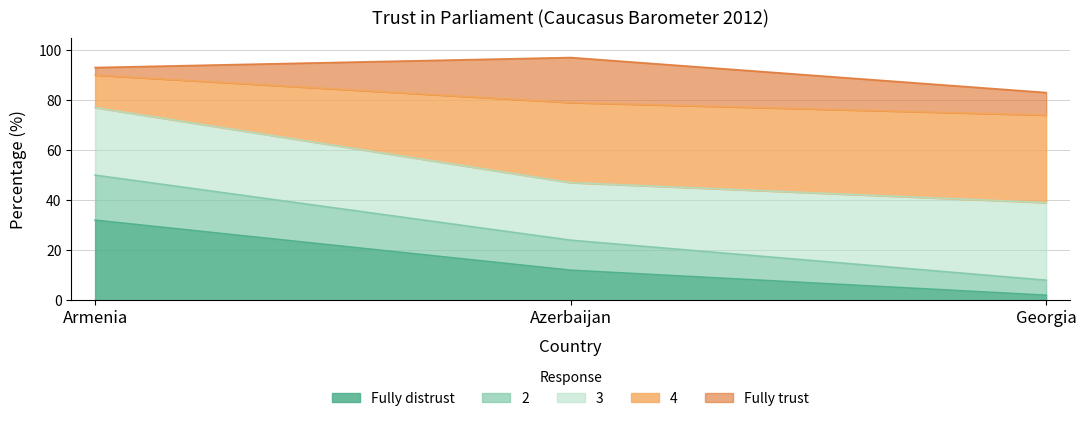

Which category has the lowest value in the Fully distrust series?

Georgia